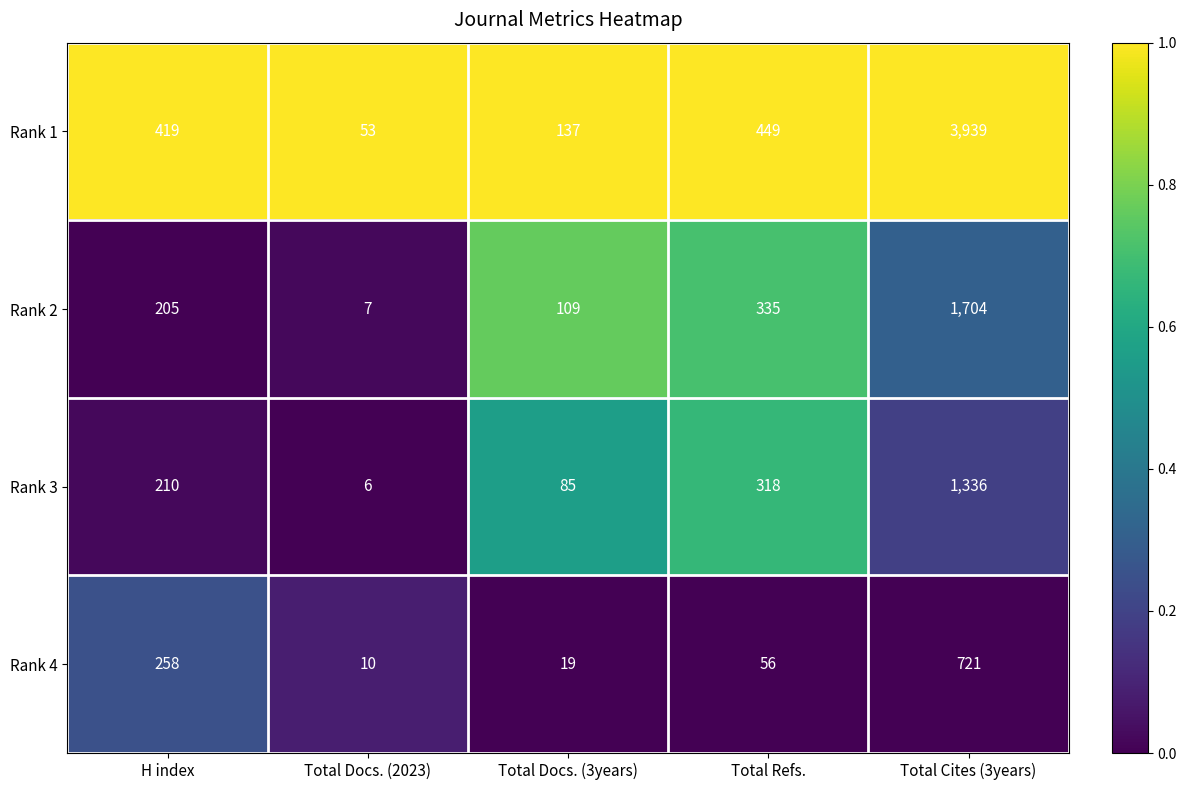

Is it true that Rank 2 equals 205 at H index?

True